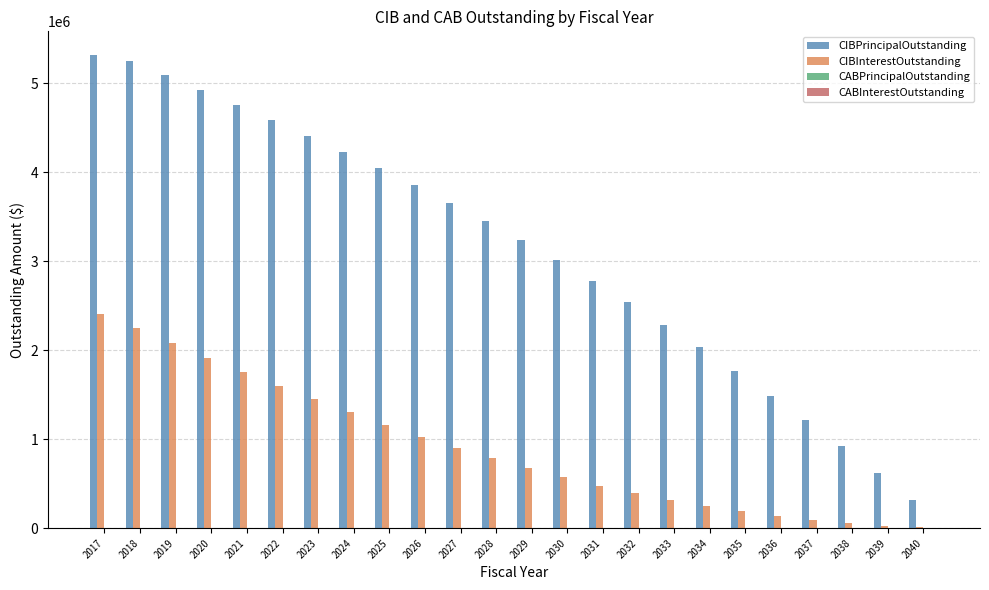

At which category is the sum across all series the highest?

2017